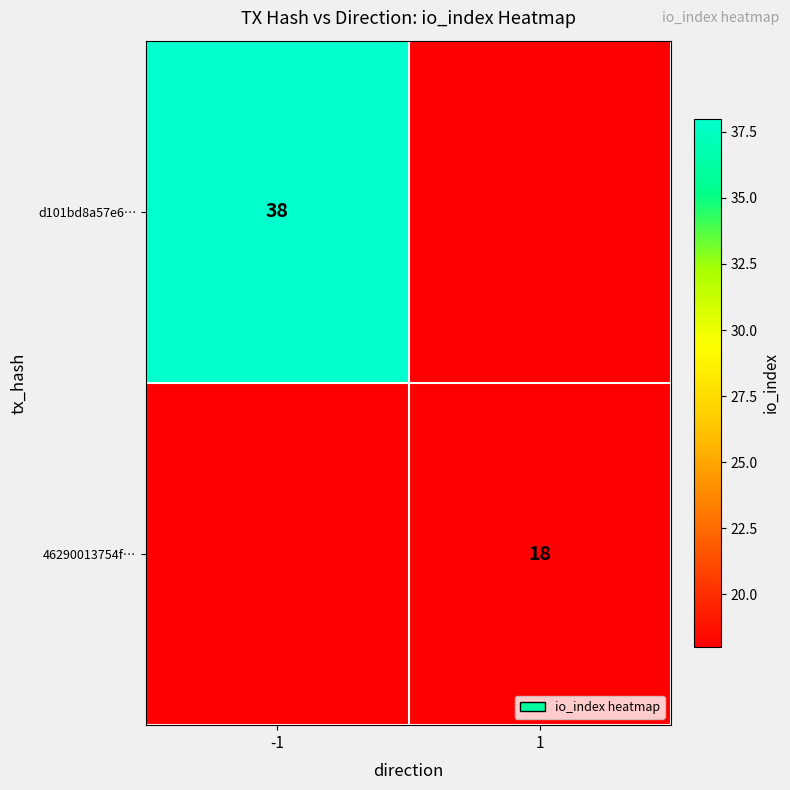

The value of 46290013754f… at 1 is 28. True or false?

False